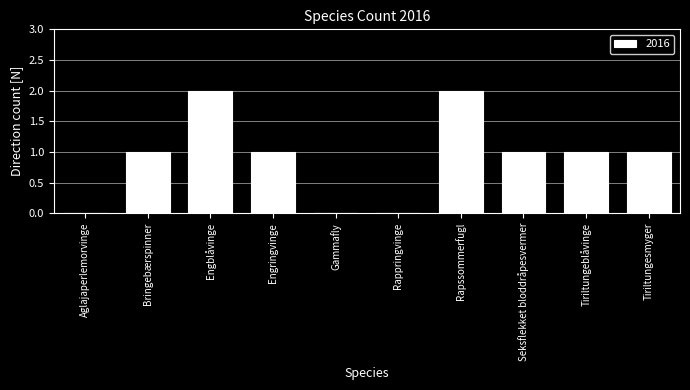

What is the ratio of the value at Rapssommerfugl to the value at Bringebærspinner?

2.0